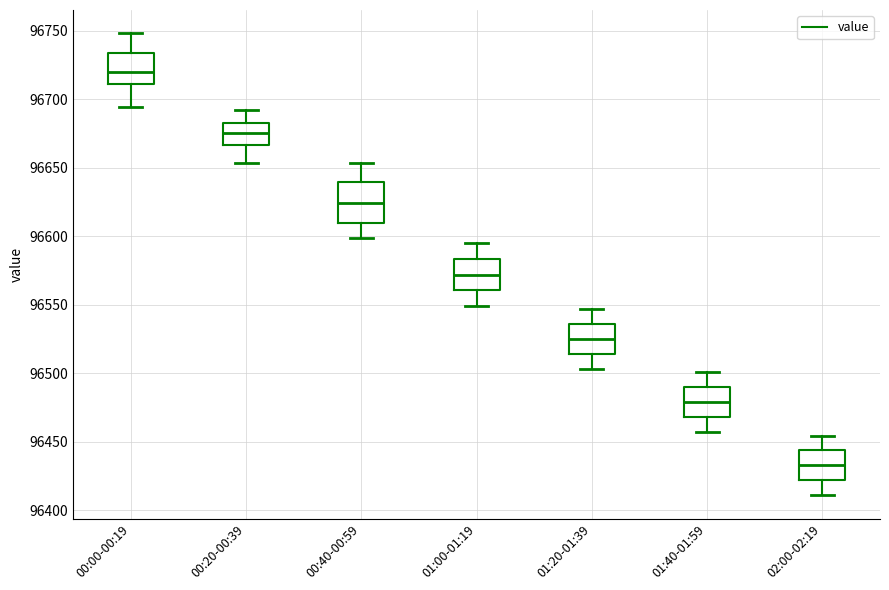

Reading left to right, read every box against the y-axis: the position of its median line, the range the box covers, and the ends of its whiskers. The values are not printed on the chart, so give them approximately, as read against the axis.

00:00-00:19: median 96720, box 96710 to 96735, whiskers 96695 to 96750
00:20-00:39: median 96675, box 96665 to 96685, whiskers 96655 to 96690
00:40-00:59: median 96625, box 96610 to 96640, whiskers 96600 to 96655
01:00-01:19: median 96570, box 96560 to 96585, whiskers 96550 to 96595
01:20-01:39: median 96525, box 96515 to 96535, whiskers 96505 to 96545
01:40-01:59: median 96480, box 96470 to 96490, whiskers 96455 to 96500
02:00-02:19: median 96435, box 96420 to 96445, whiskers 96410 to 96455